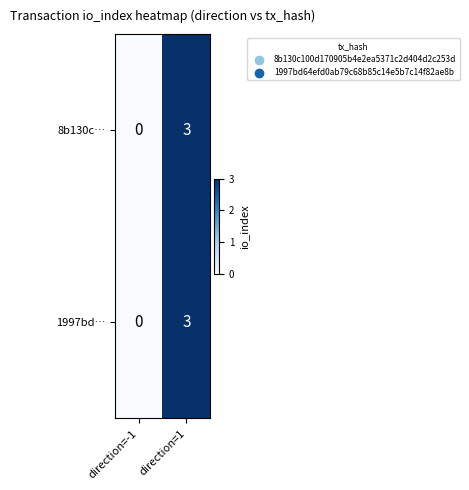

At which category is the sum across all series the highest?

direction=1